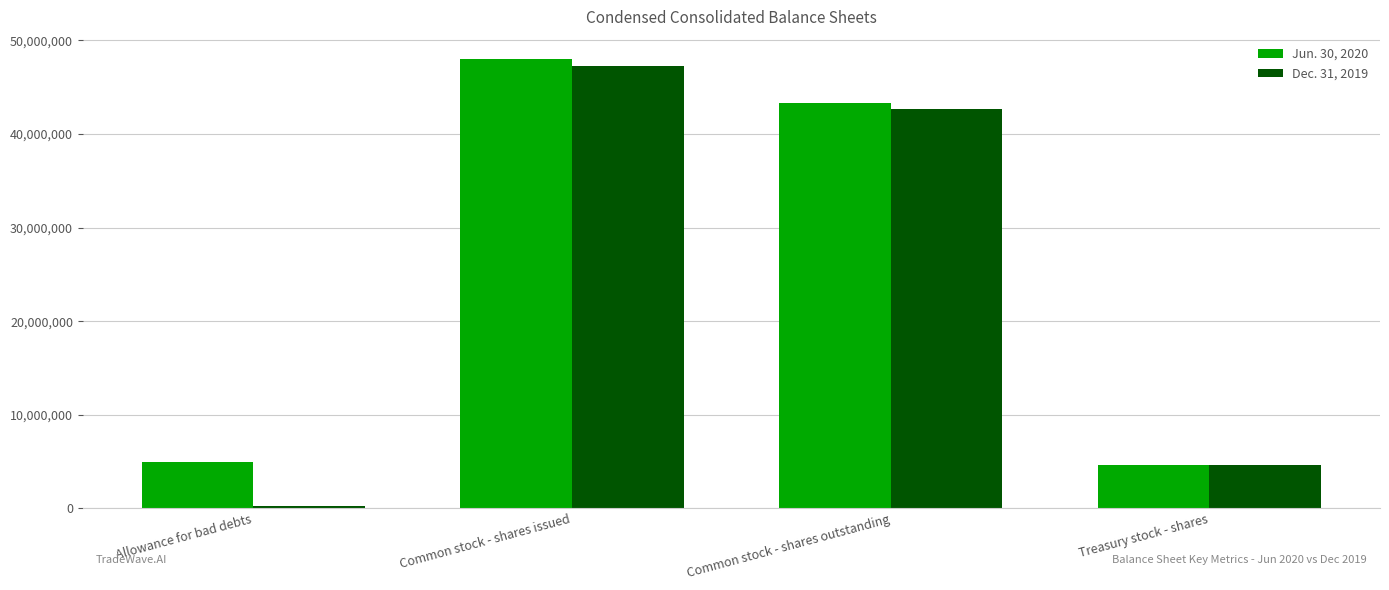

Reading right to left, transcribe all the data shown in this chart.

Jun. 30, 2020: Treasury stock - shares=4680723	Common stock - shares outstanding=43304461	Common stock - shares issued=47985184	Allowance for bad debts=4982000
Dec. 31, 2019: Treasury stock - shares=4680723	Common stock - shares outstanding=42630123	Common stock - shares issued=47310846	Allowance for bad debts=214000